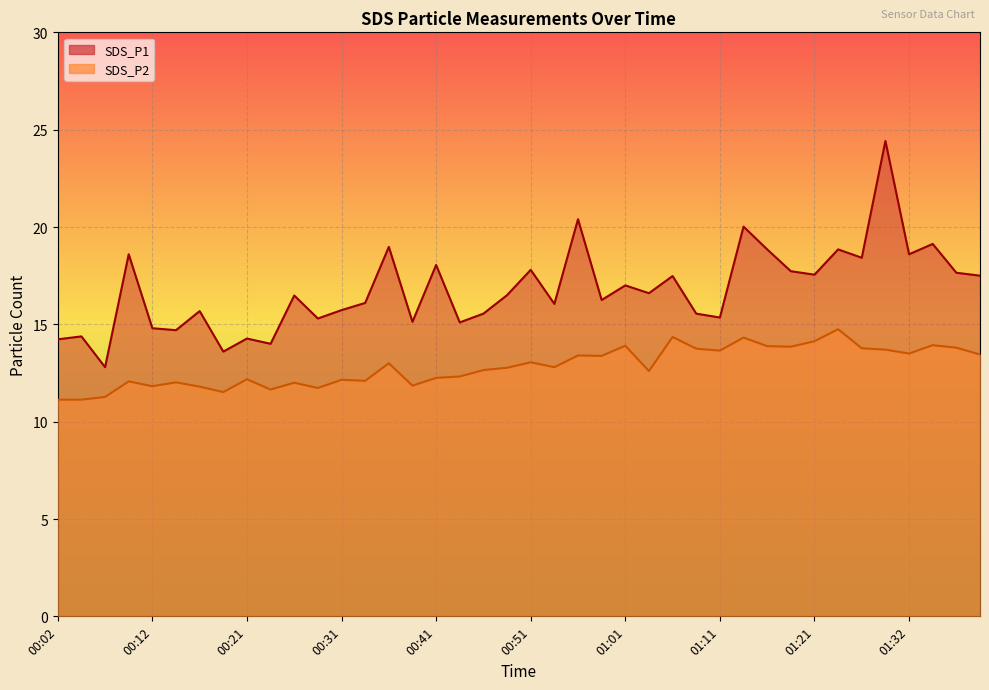

Rank the series by their average value, from highest to lowest.

SDS_P1, SDS_P2